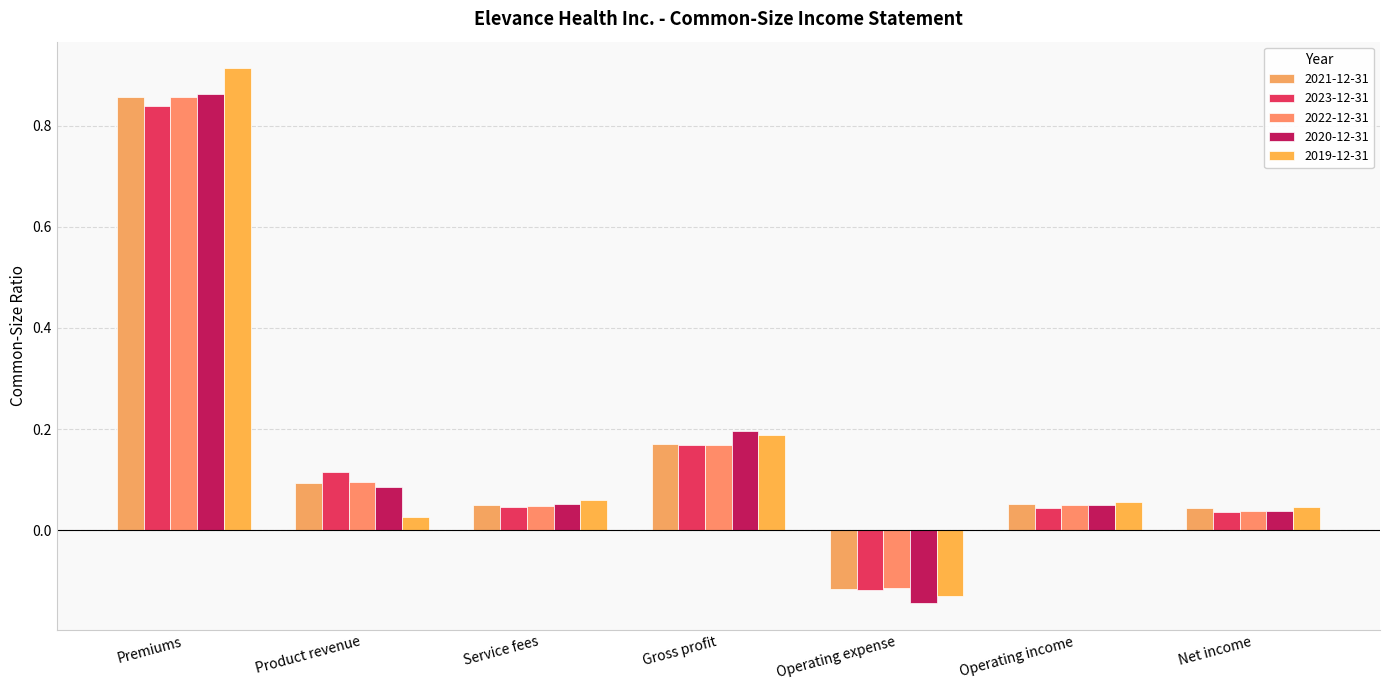

At which category is the sum across all series the highest?

Premiums